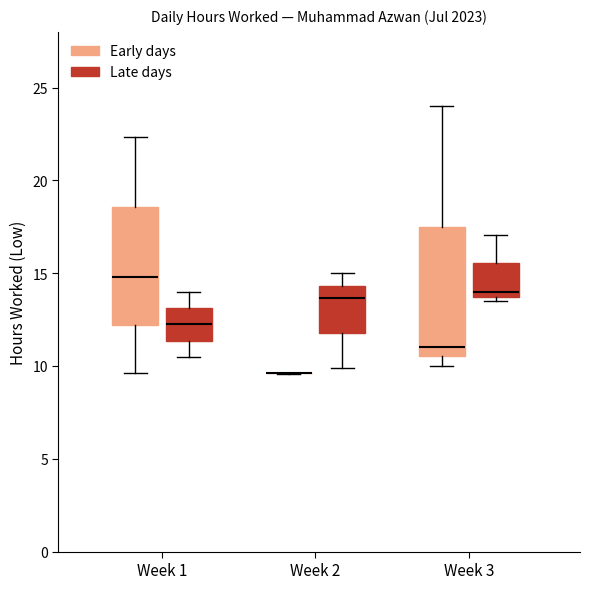

Comparing the boxes themselves (not the whiskers), which one is the tallest?

Week 3 (Early days)